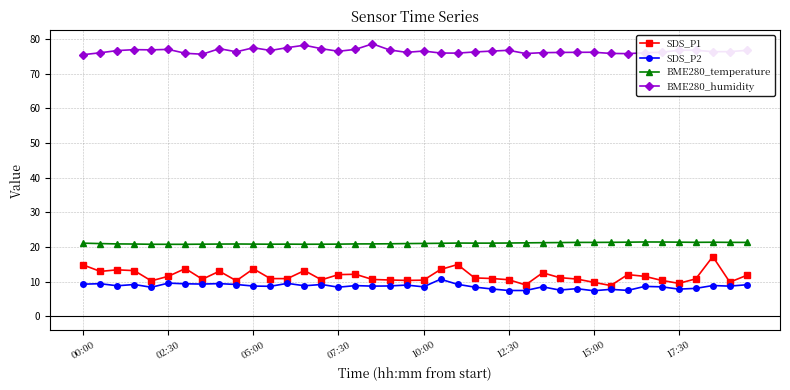

What is the sum of all BME280_temperature values?

843.2